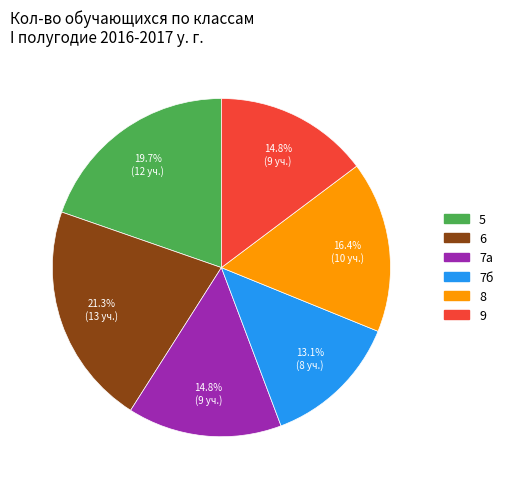

What is the ratio of the value at 8 to the value at 9?

1.1